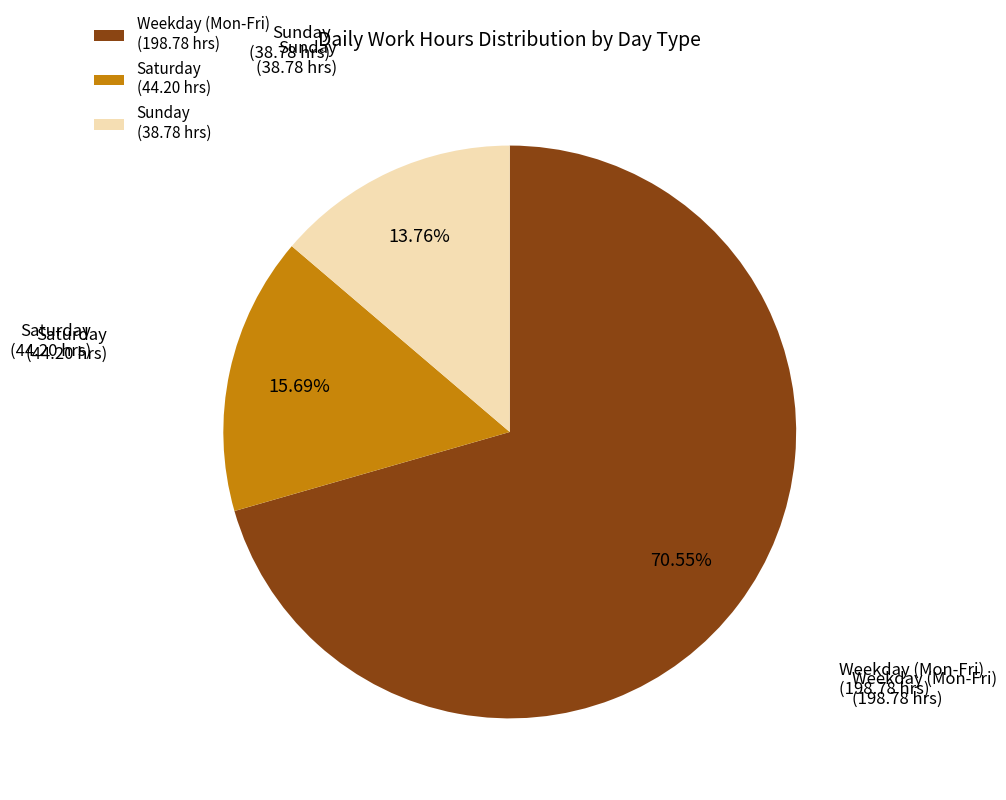

To the nearest percent, what is the difference between the largest and smallest slice percentages?

57%